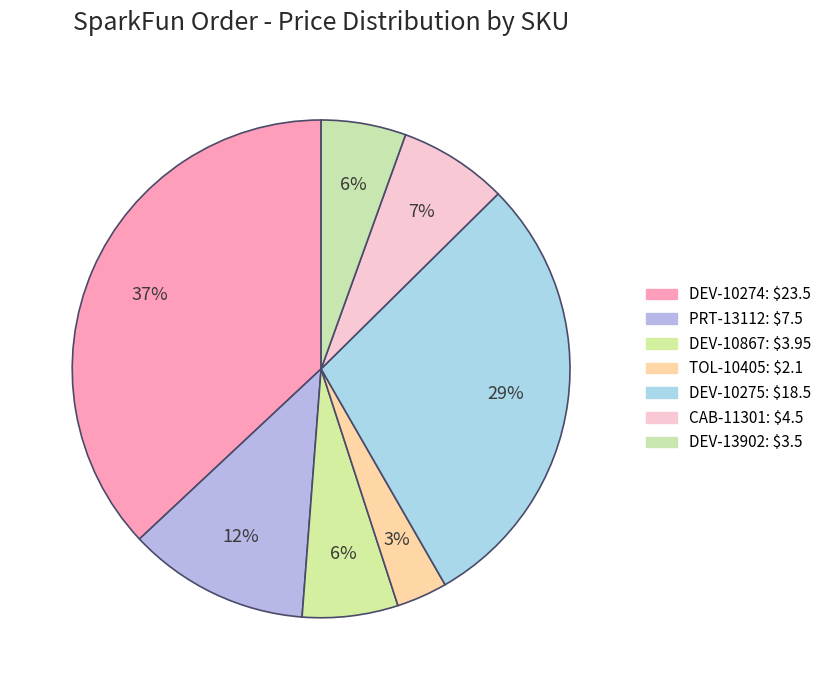

How many segments does this pie chart have?

7